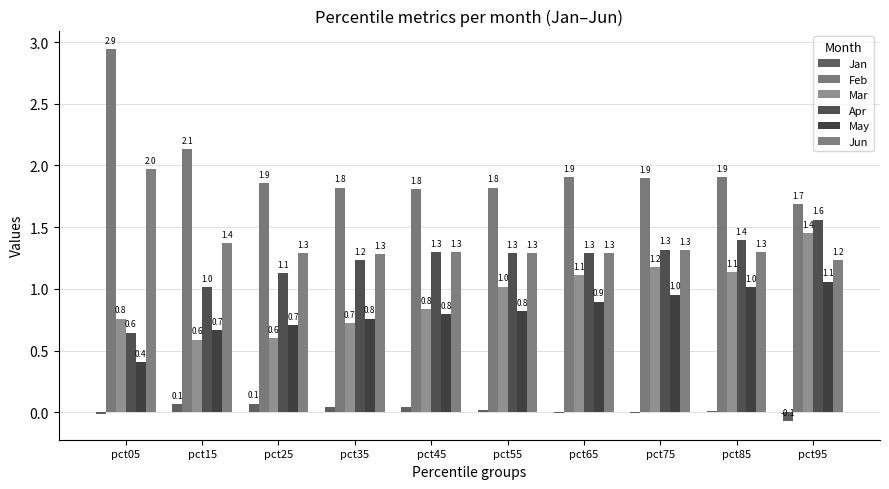

Which series has the widest spread of values?

Feb